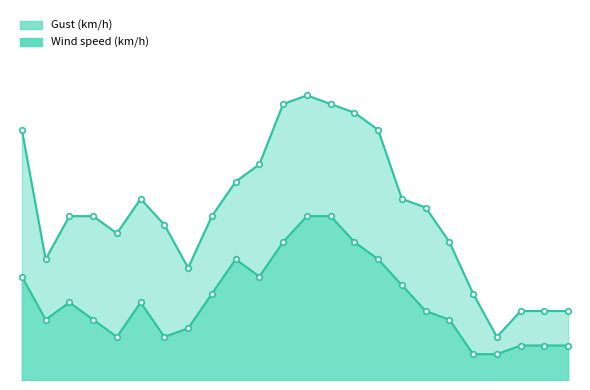

Count the number of categories in the chart.

24